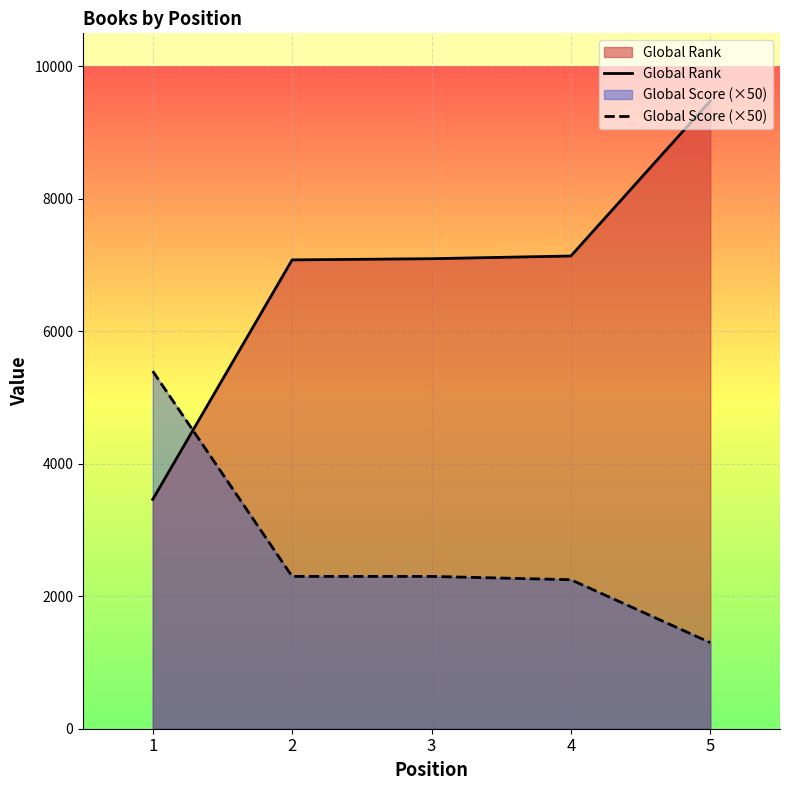

List the series in order of their peak value, highest first.

Global Rank, Global Score (×50)